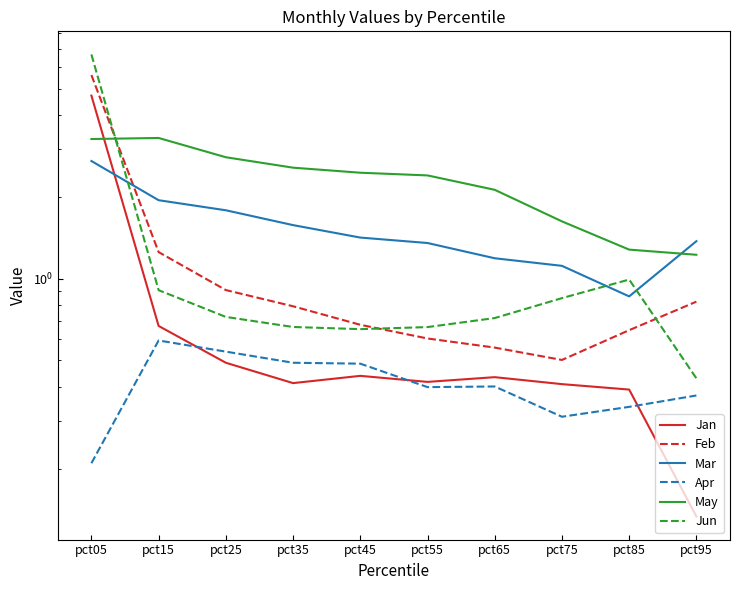

What is the value of the Feb point at the 6th from the left?

0.6